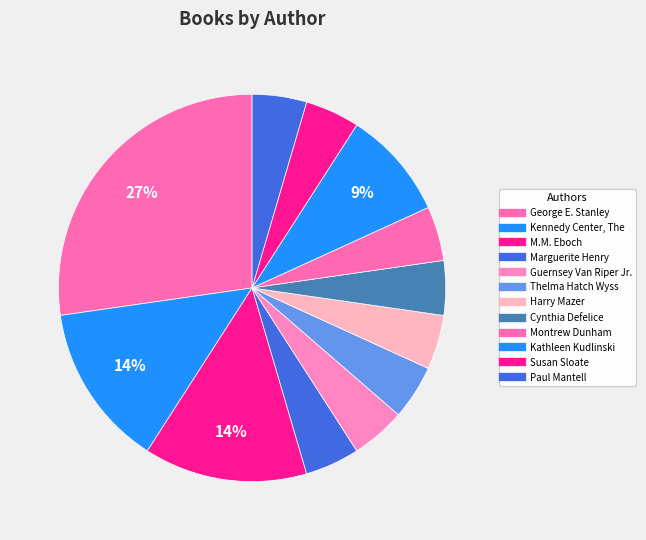

Which category has the smallest portion of the pie?

Marguerite Henry